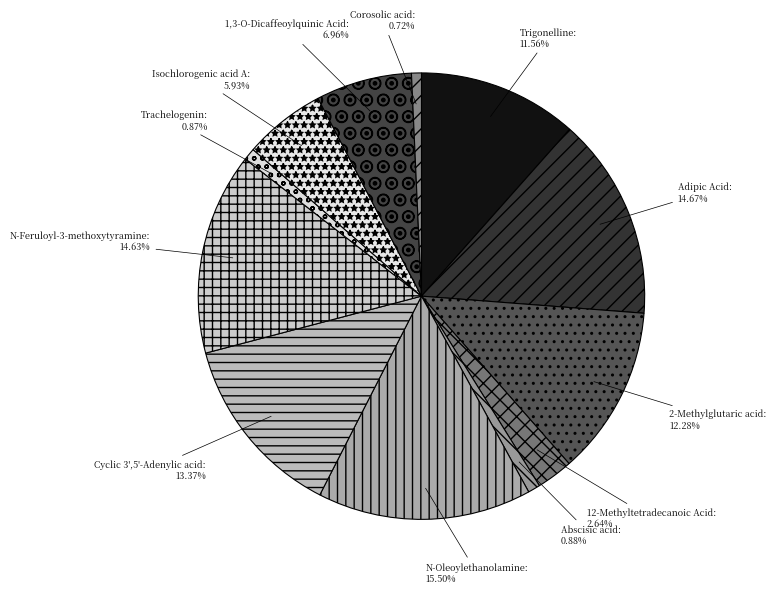

Between Abscisic acid and N-Oleoylethanolamine, which is larger?

N-Oleoylethanolamine